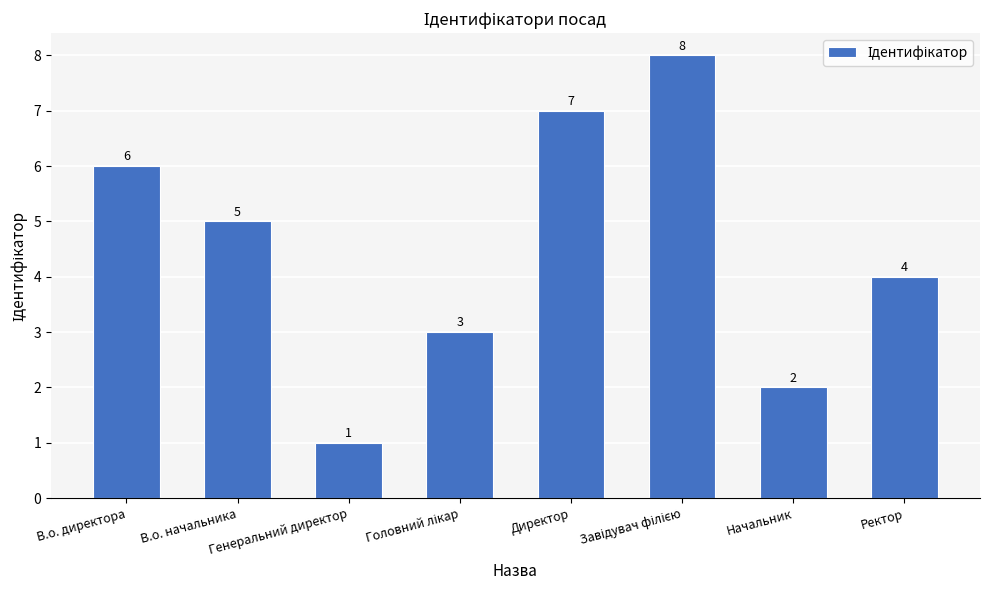

What is the sum of all values?

36